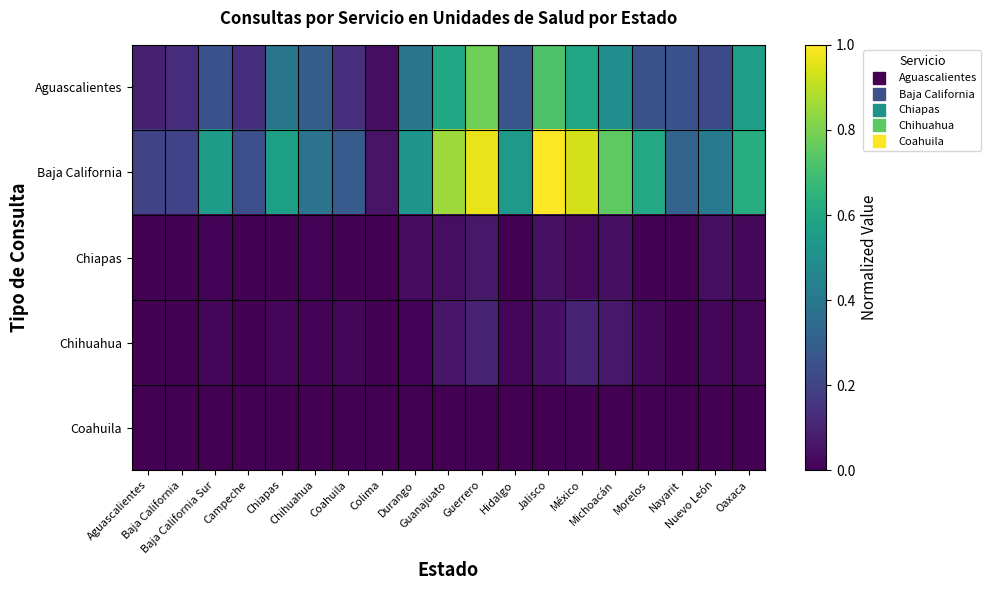

Which series has the largest total across all categories?

Baja California